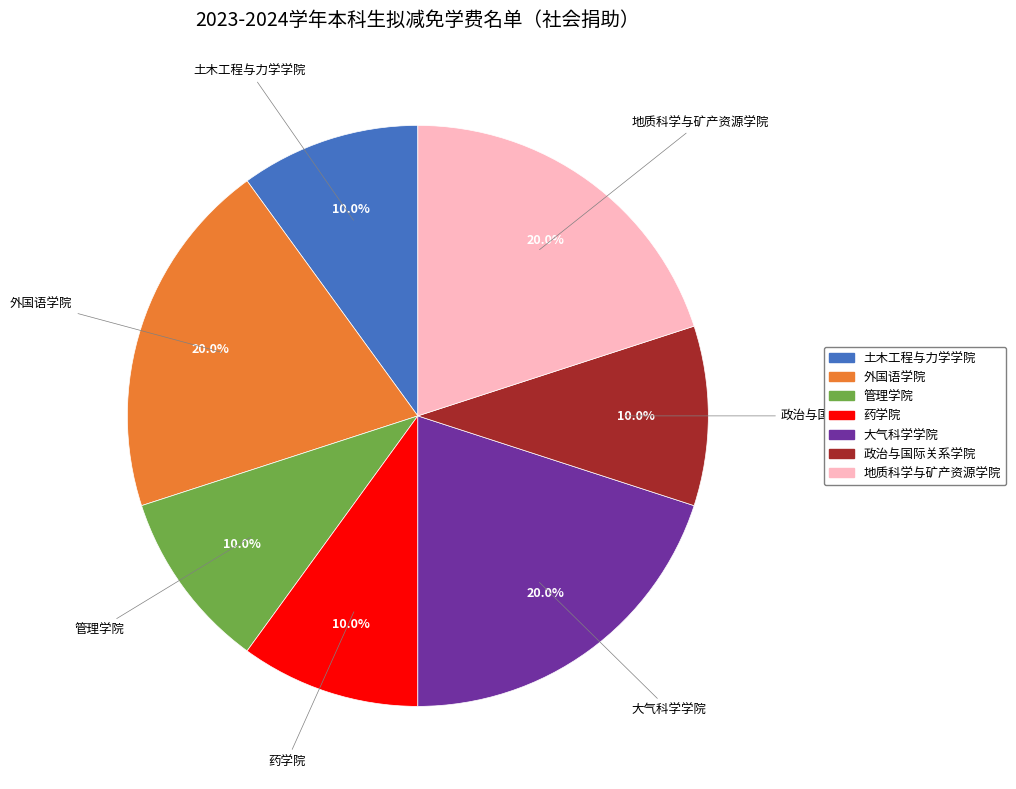

Combined, do 药学院 and 土木工程与力学学院 account for over 50%?

No